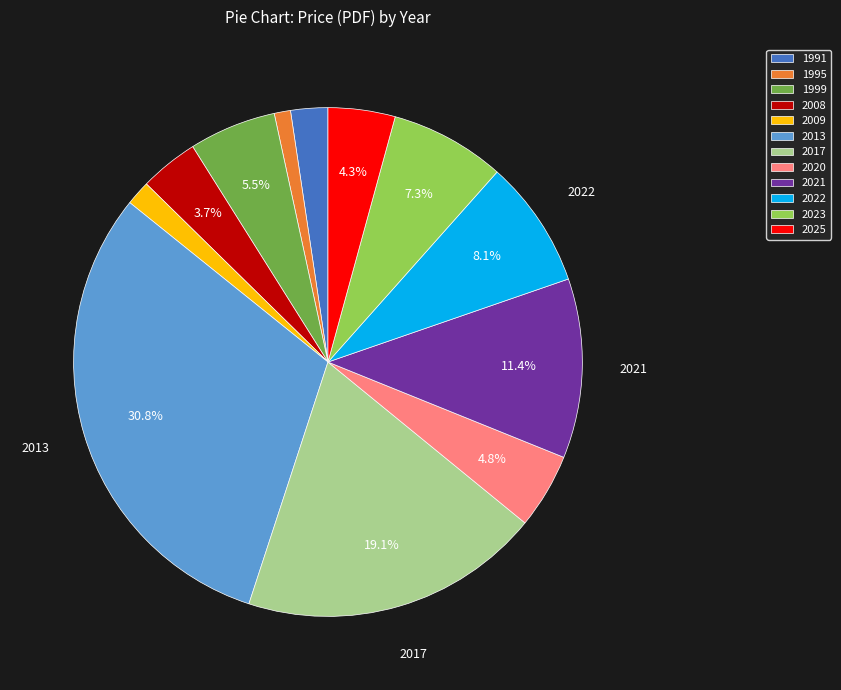

To the nearest percent, what is the difference between the 2017 and 1999 slice percentages?

14%